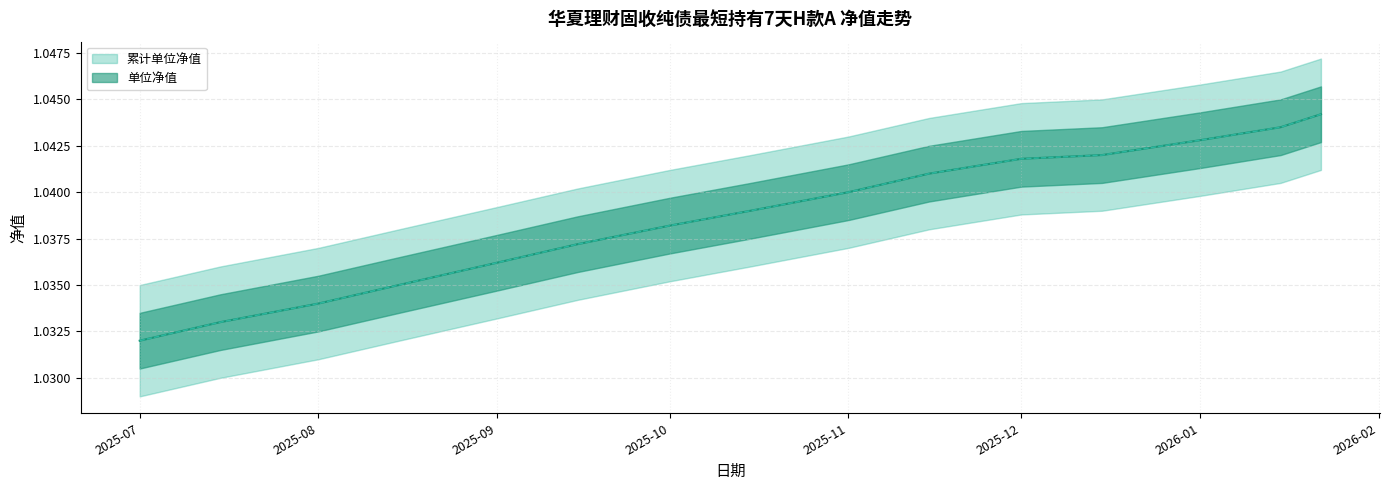

What is the average value of the upper_累计 series?

1.0